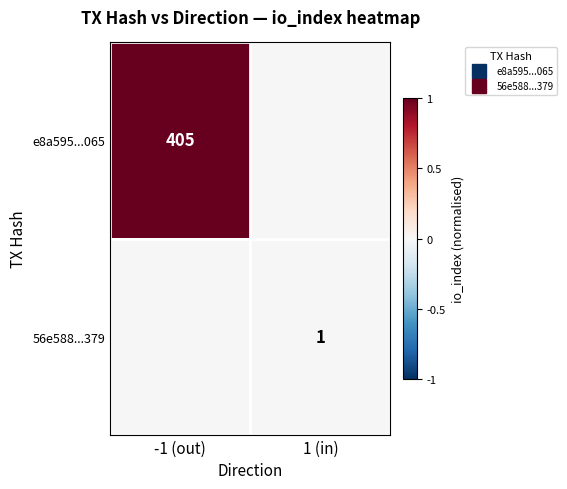

Is it true that e8a595...065 equals 0.6 at -1 (out)?

False